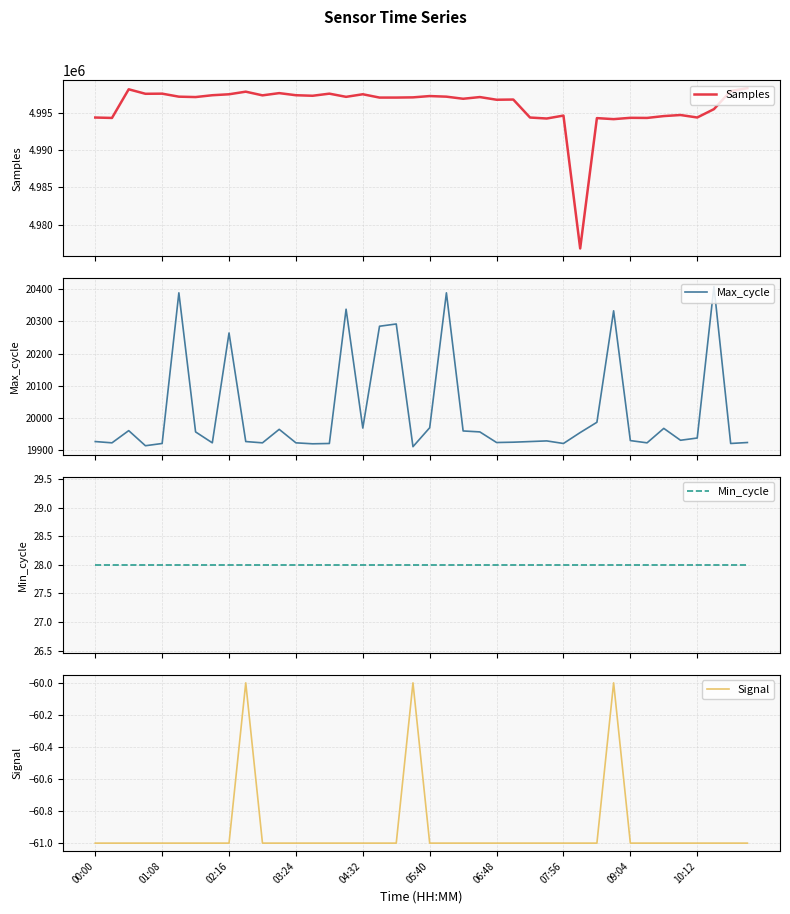

Reading left to right, what are all the values shown in this chart?

Samples: 4994352	4994298	4998137	4997534	4997552	4997149	4997096	4997342	4997469	4997818	4997325	4997624	4997342	4997270	4997552	4997126	4997471	4997026	4997027	4997055	4997230	4997149	4996868	4997096	4996737	4996764	4994352	4994221	4994614	4976804	4994274	4994137	4994313	4994298	4994547	4994690	4994358	4995478	4997915	4998286
Max_cycle: 19926	19922	19960	19913	19920	20389	19956	19922	20264	19926	19922	19964	19922	19919	19920	20338	19968	20285	20292	19910	19969	20389	19959	19956	19923	19924	19926	19928	19920	19954	19986	20333	19929	19922	19967	19930	19937	20409	19920	19923
Min_cycle: 28	28	28	28	28	28	28	28	28	28	28	28	28	28	28	28	28	28	28	28	28	28	28	28	28	28	28	28	28	28	28	28	28	28	28	28	28	28	28	28
Signal: -61	-61	-61	-61	-61	-61	-61	-61	-61	-60	-61	-61	-61	-61	-61	-61	-61	-61	-61	-60	-61	-61	-61	-61	-61	-61	-61	-61	-61	-61	-61	-60	-61	-61	-61	-61	-61	-61	-61	-61